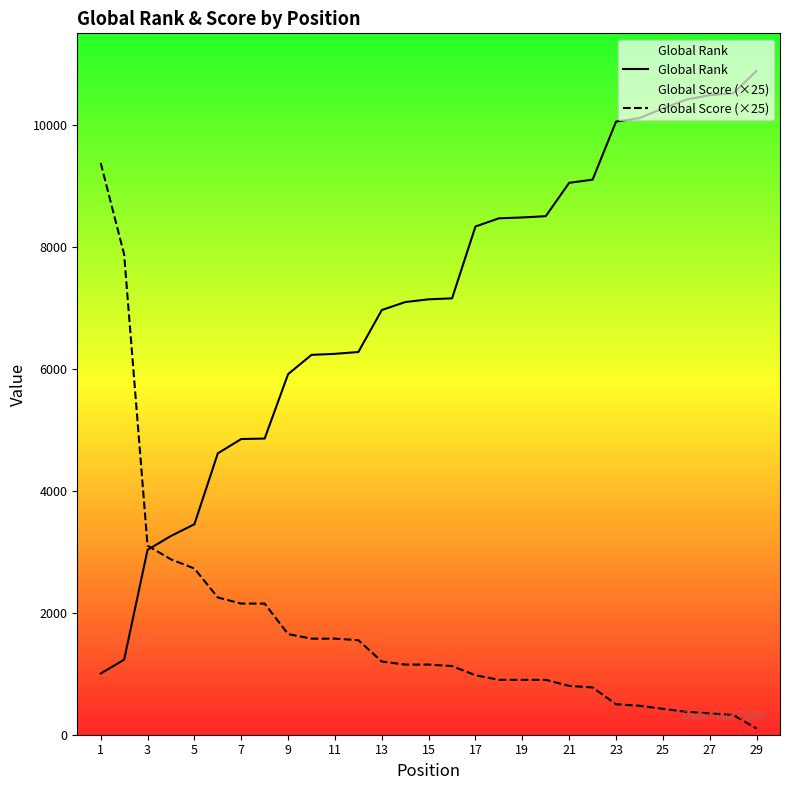

At how many categories does at least one series exceed 1143?

29